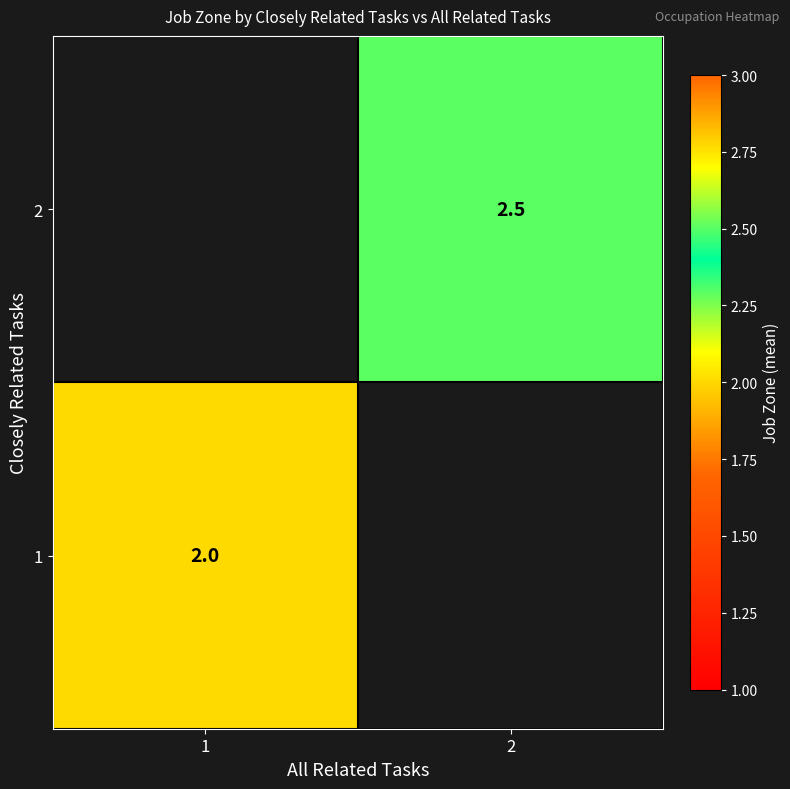

The value of 1 at 1 is 3.3. True or false?

False